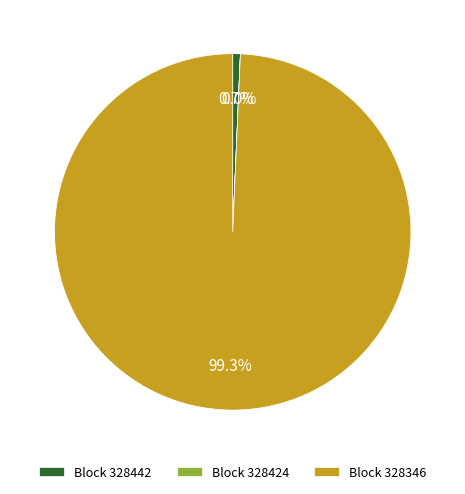

Does Block 328346 represent more than half of the total?

Yes